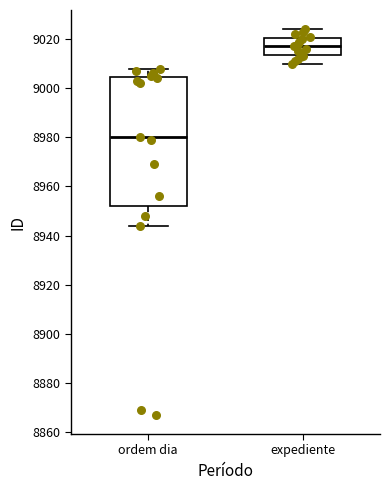

Where is the lower edge of the box for expediente on the y-axis? The values are not printed on the chart, so give them approximately, as read against the axis.

9014